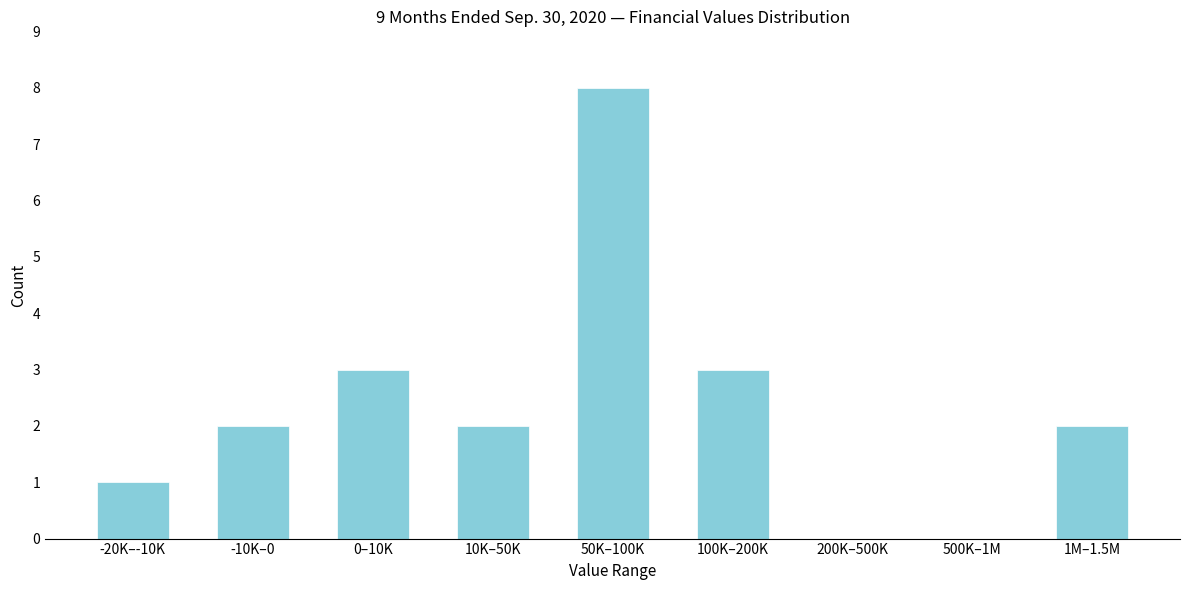

Reading left to right, what are all the values shown in this chart?

-20K–-10K=1	-10K–0=2	0–10K=3	10K–50K=2	50K–100K=8	100K–200K=3	200K–500K=0	500K–1M=0	1M–1.5M=2